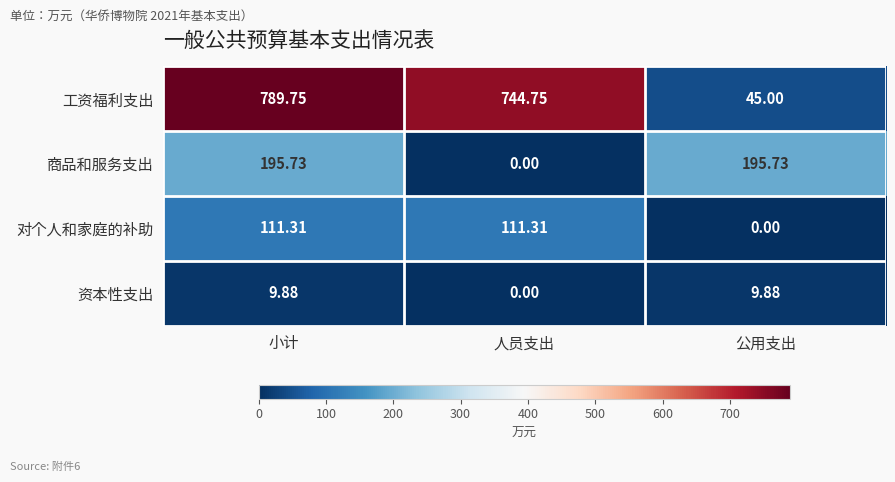

What is the total value across all series at 小计?

1106.7